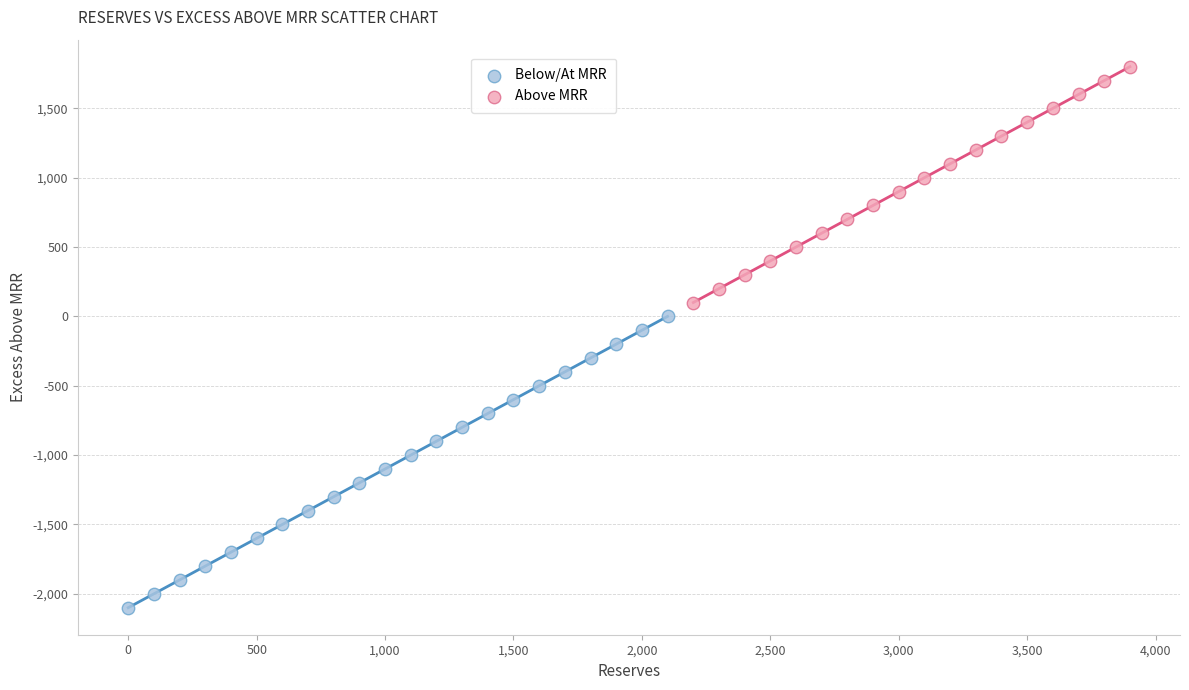

Which series contains the lowest Y value?

Below/At MRR